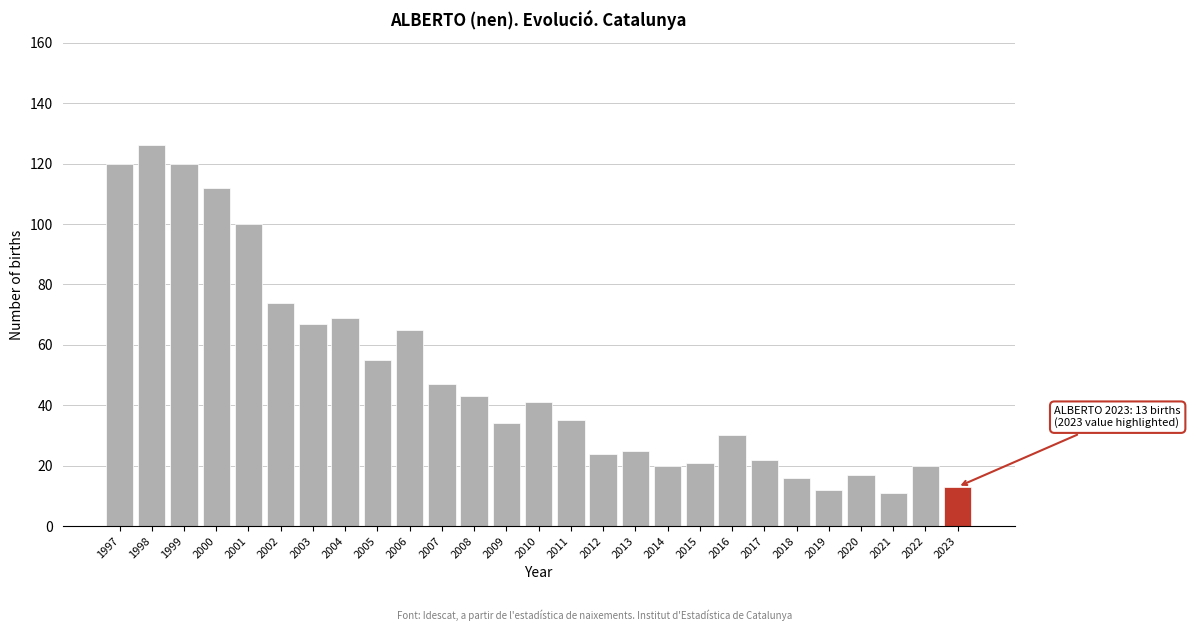

Reading right to left, extract all data points from this chart.

2023=13	2022=20	2021=11	2020=17	2019=12	2018=16	2017=22	2016=30	2015=21	2014=20	2013=25	2012=24	2011=35	2010=41	2009=34	2008=43	2007=47	2006=65	2005=55	2004=69	2003=67	2002=74	2001=100	2000=112	1999=120	1998=126	1997=120